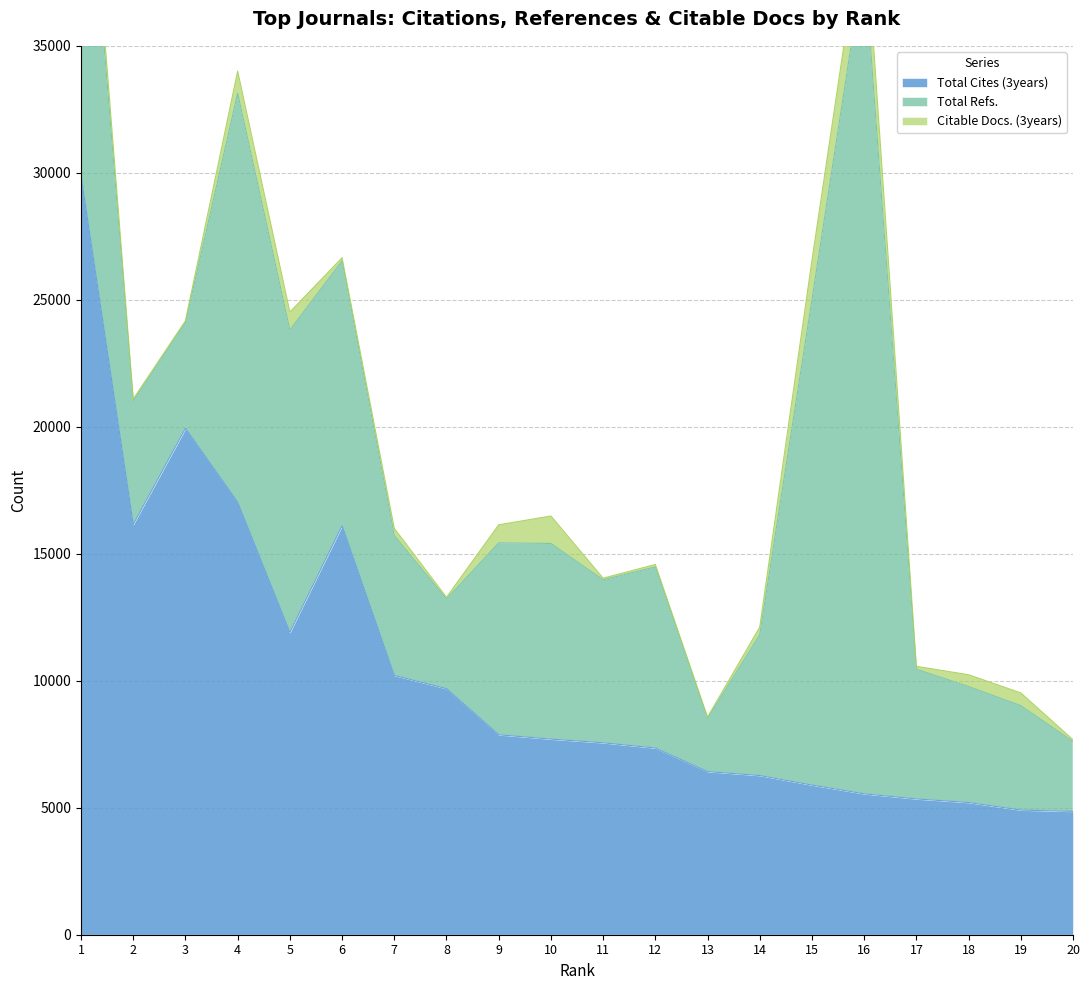

Reading left to right, extract all data points from this chart.

Total Cites (3years): 29884	16154	19938	17031	11905	16105	10209	9690	7873	7703	7558	7351	6424	6268	5893	5548	5347	5206	4908	4856
Total Refs.: 16154	4856	4164	16105	11905	10430	5508	3528	7558	7703	6417	7131	2091	5547	19113	32792	5108	4567	4113	2751
Citable Docs. (3years): 1056	84	71	869	709	120	284	68	709	1082	64	96	53	298	1550	2036	113	464	501	71